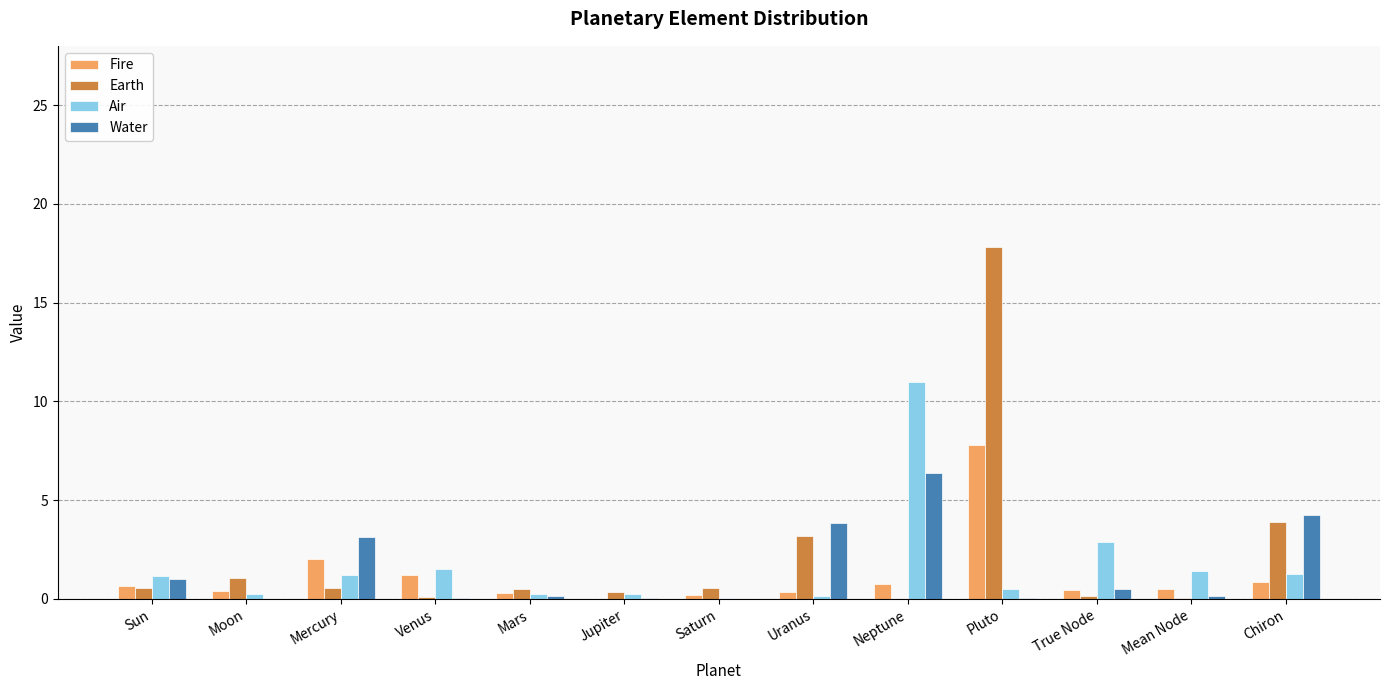

Is it true that Air equals 1.3 at Chiron?

True